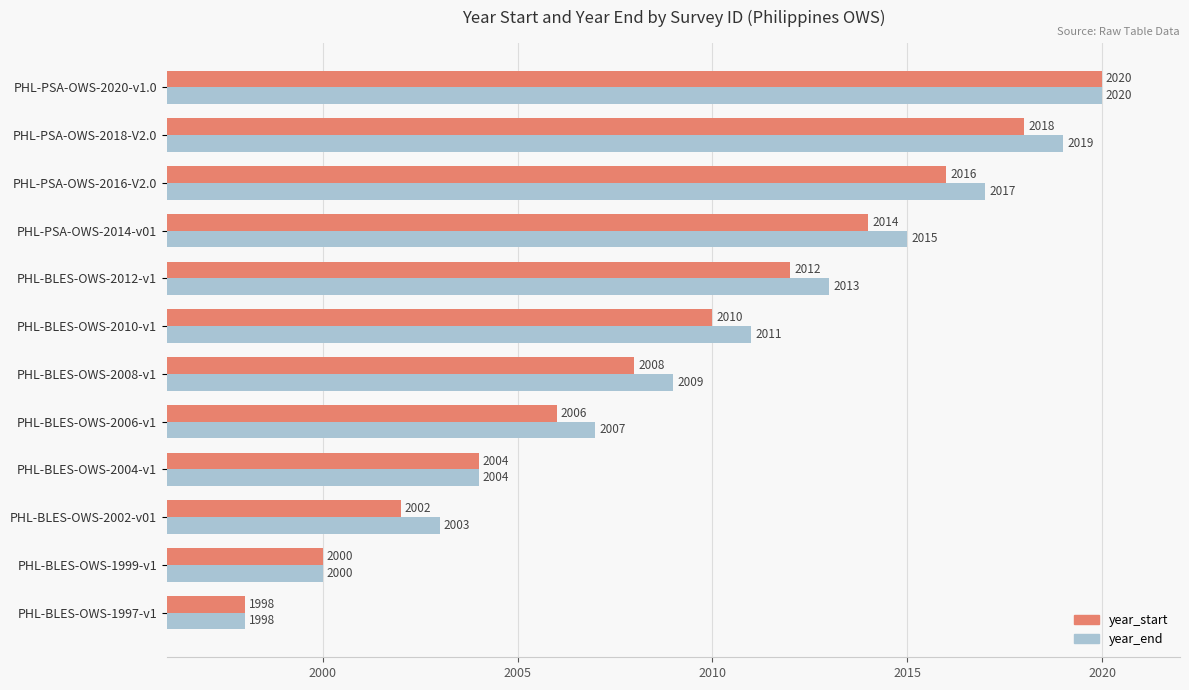

Rank the series at PHL-BLES-OWS-2002-v01 from lowest to highest value.

year_start, year_end